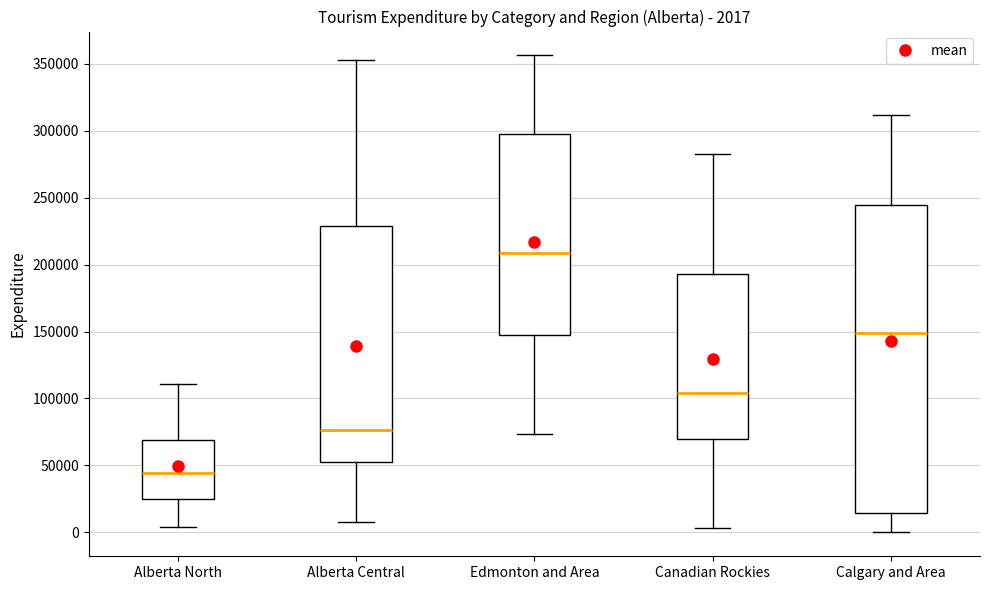

Which box has the highest median line?

Edmonton and Area